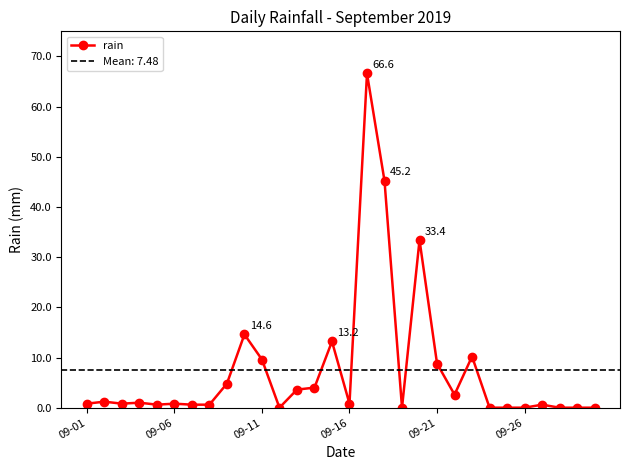

True or false: rain has more than 1 points higher than both neighbors.

True